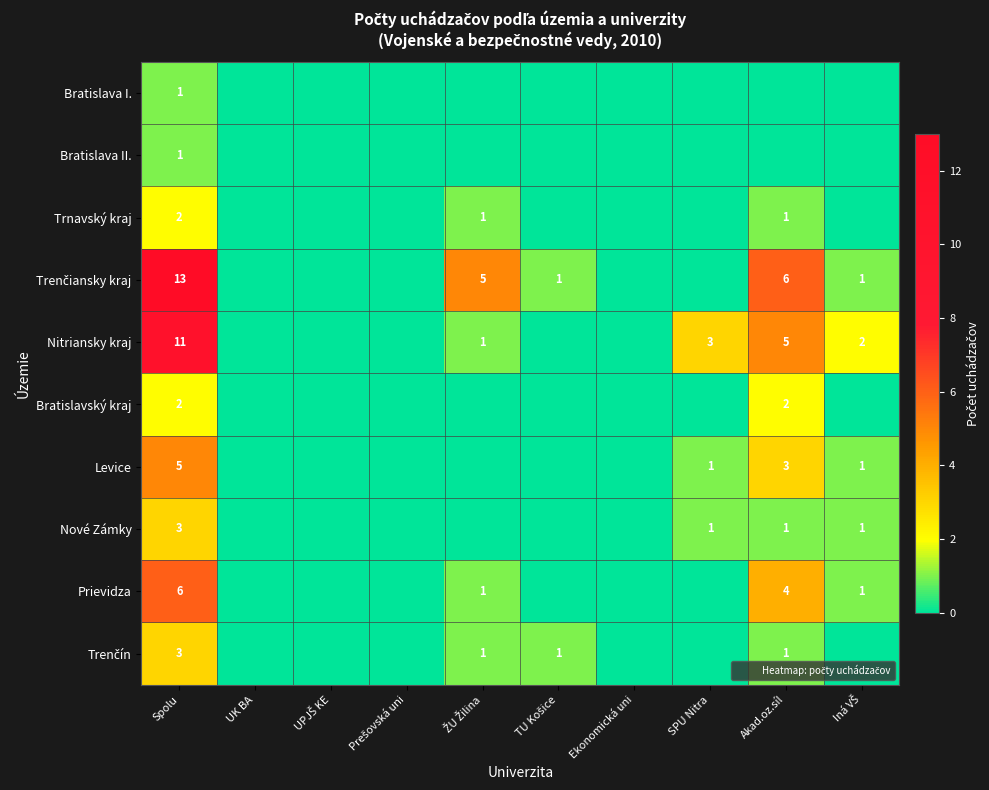

At which label does Nitriansky kraj reach its minimum?

UK BA